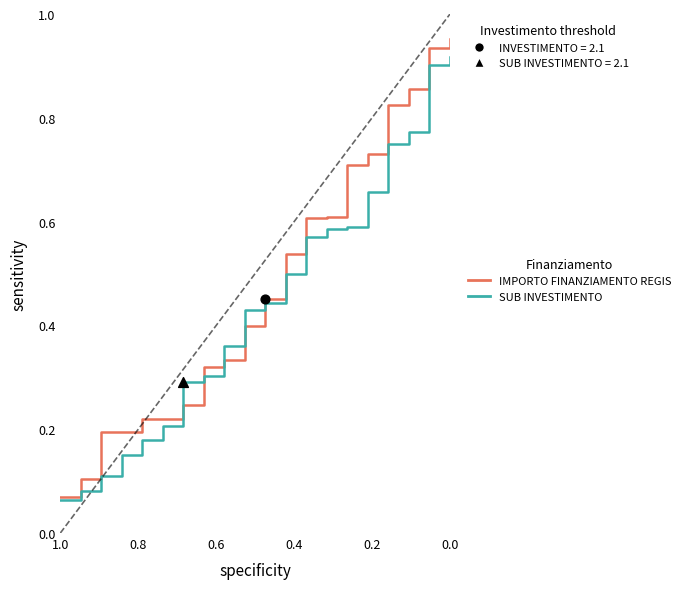

Which series has the widest spread of Y values?

IMPORTO FINANZIAMENTO REGIS